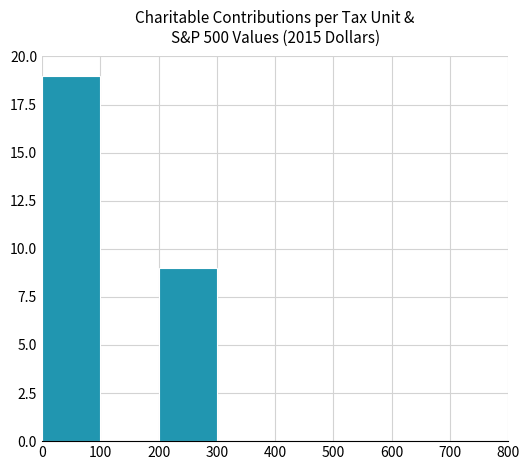

Reading left to right, list every bar in this chart as the range it spans on the x-axis followed by its height. The values are not printed on the chart, so give them approximately, as read against the axis.

0 to 100: 19
100 to 200: 0
200 to 300: 9
300 to 400: 0
400 to 500: 0
500 to 600: 0
600 to 700: 0
700 to 800: 0